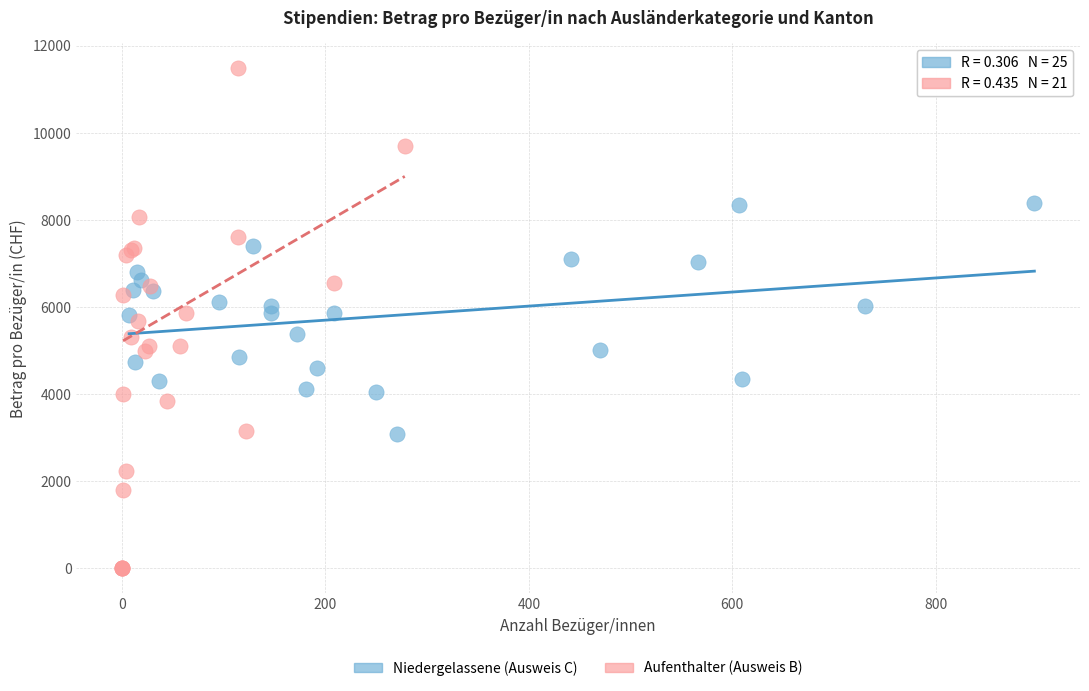

Which series has the largest Y range (max minus min)?

Aufenthalter (Ausweis B)